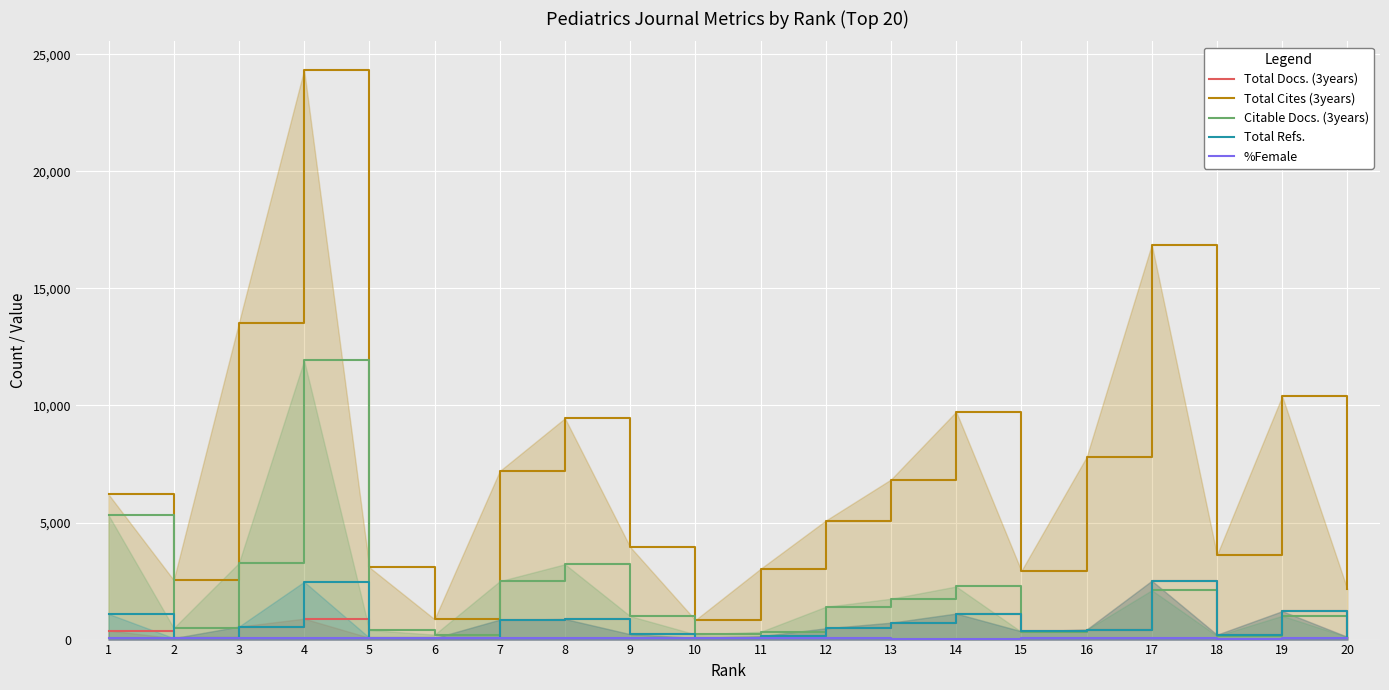

How many times do Total Docs. (3years) and %Female cross each other?

4